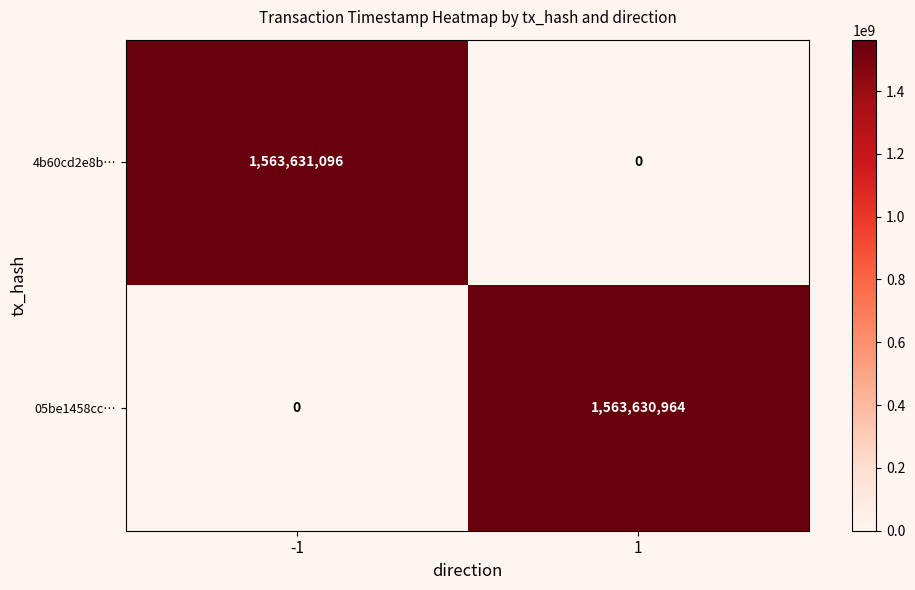

At which category is the sum across all series the highest?

-1